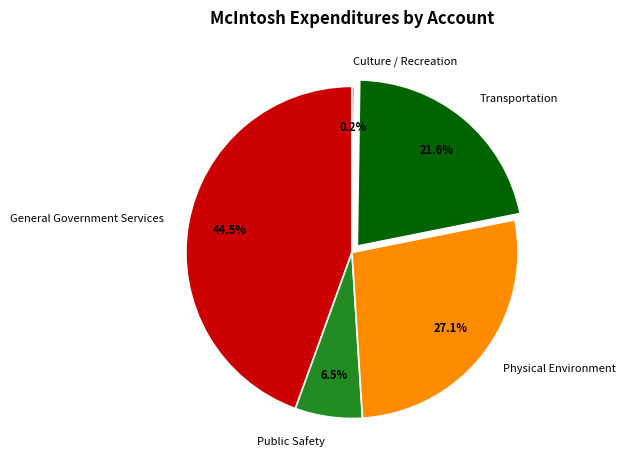

Is there a majority slice in this chart?

No